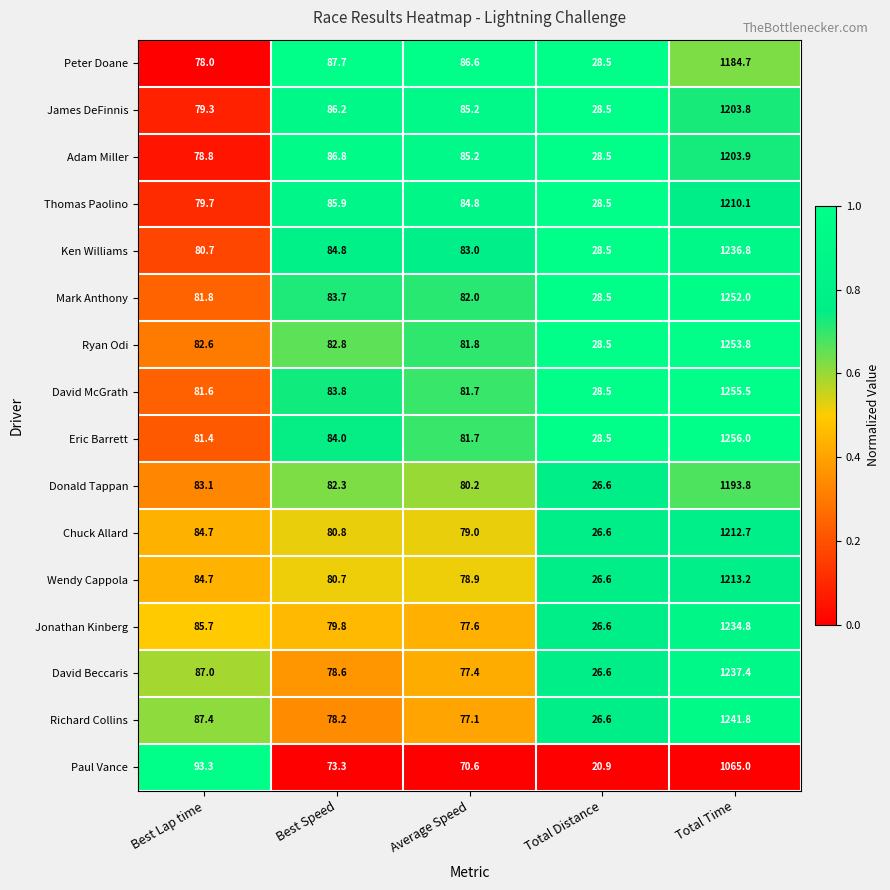

What is the greatest value displayed?

1256.0